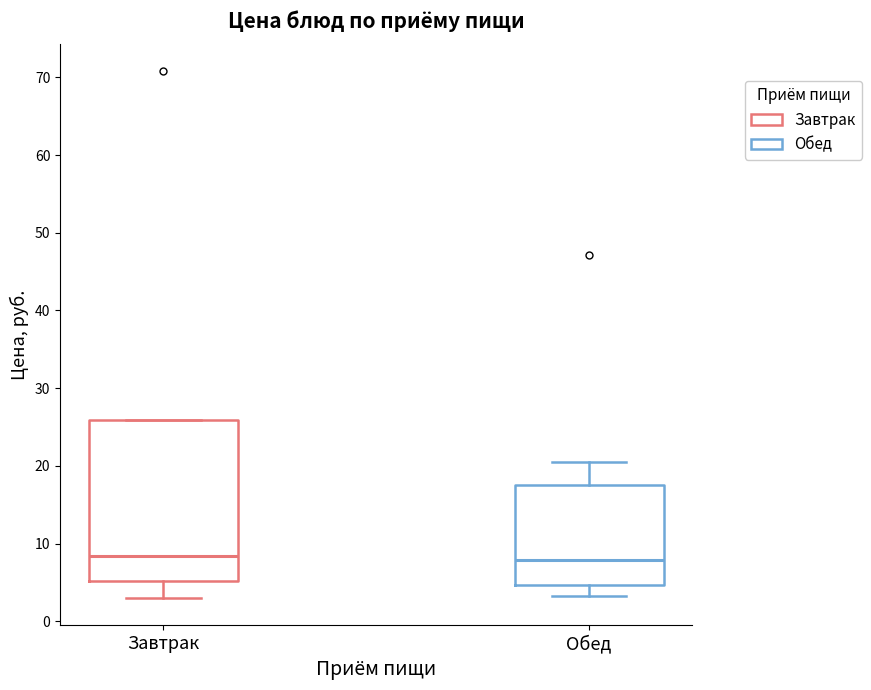

Reading left to right, read every box against the y-axis: the position of its median line, the range the box covers, and the ends of its whiskers. The values are not printed on the chart, so give them approximately, as read against the axis.

Завтрак: median 8, box 5 to 26, whiskers 3 to 26
Обед: median 8, box 5 to 18, whiskers 3 to 20